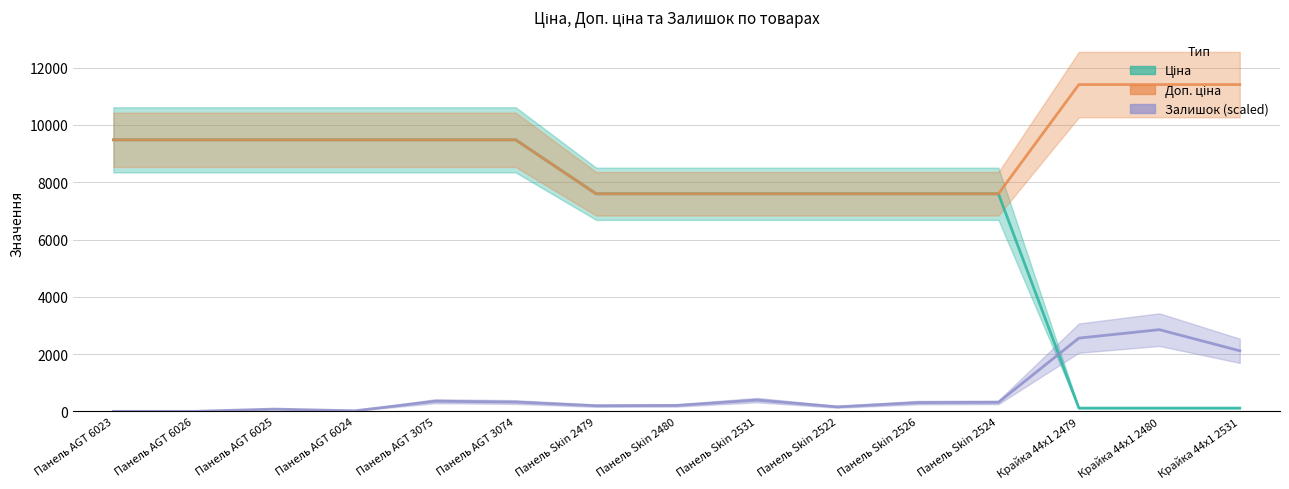

What is the approximate value of Ціна at Панель Skin 2522?

7596.5